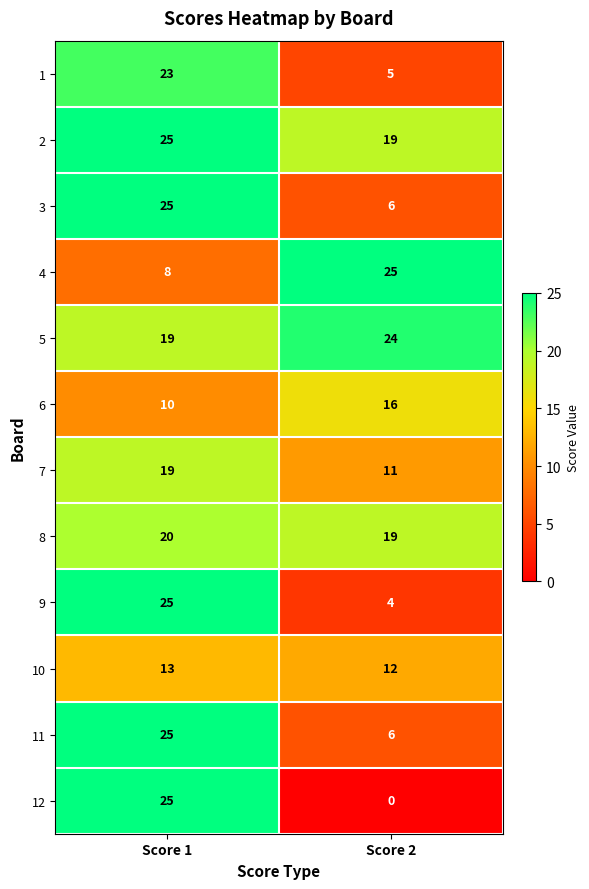

How many categories are shown in the chart?

2